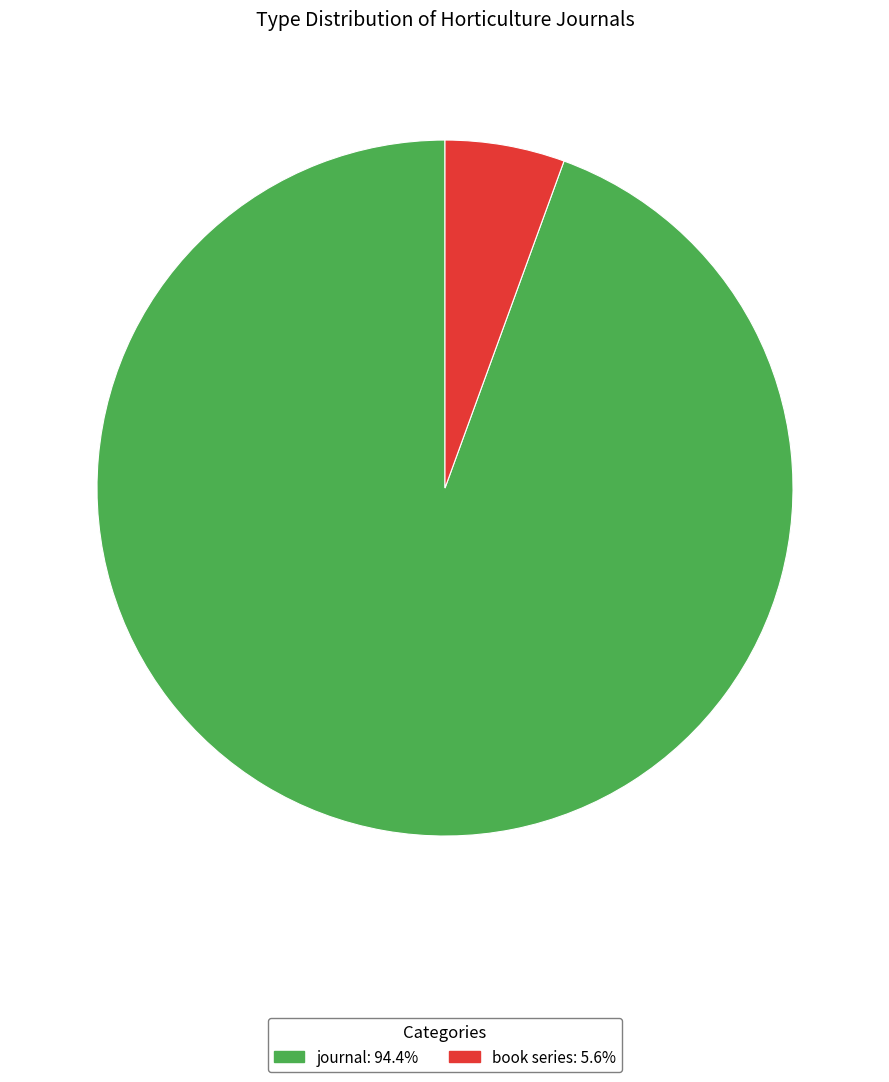

Which slice is the smallest?

book series